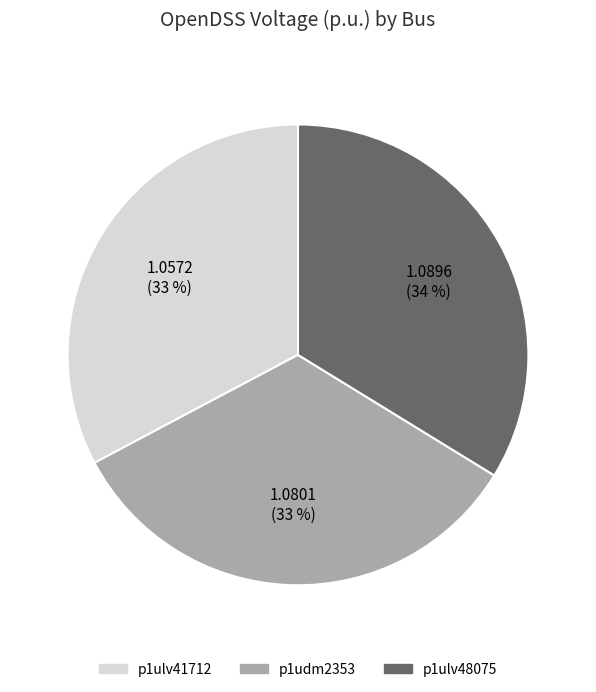

How many slices are in this pie chart?

3